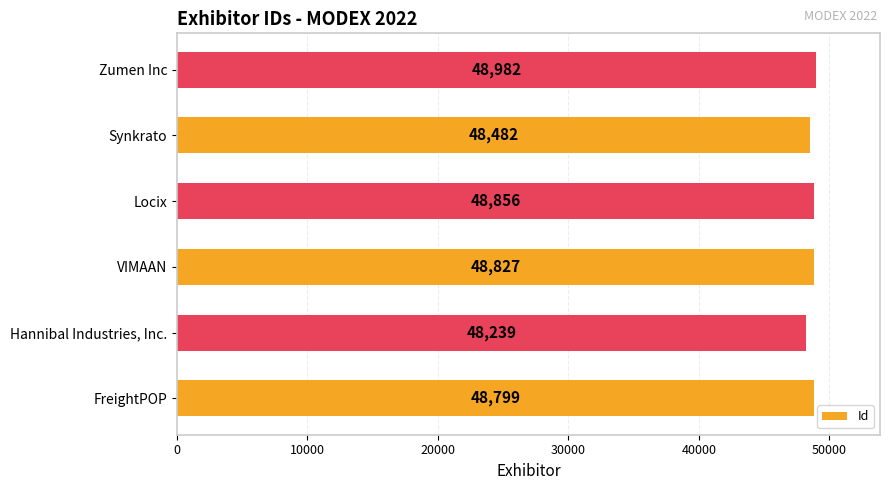

What is the difference between the maximum and minimum values?

743